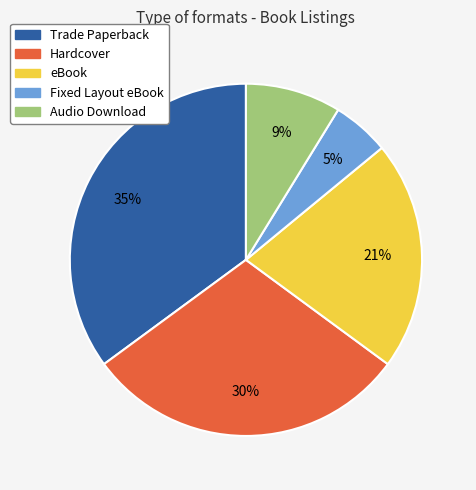

To the nearest percent, what is the difference between the largest and smallest slice percentages?

30%